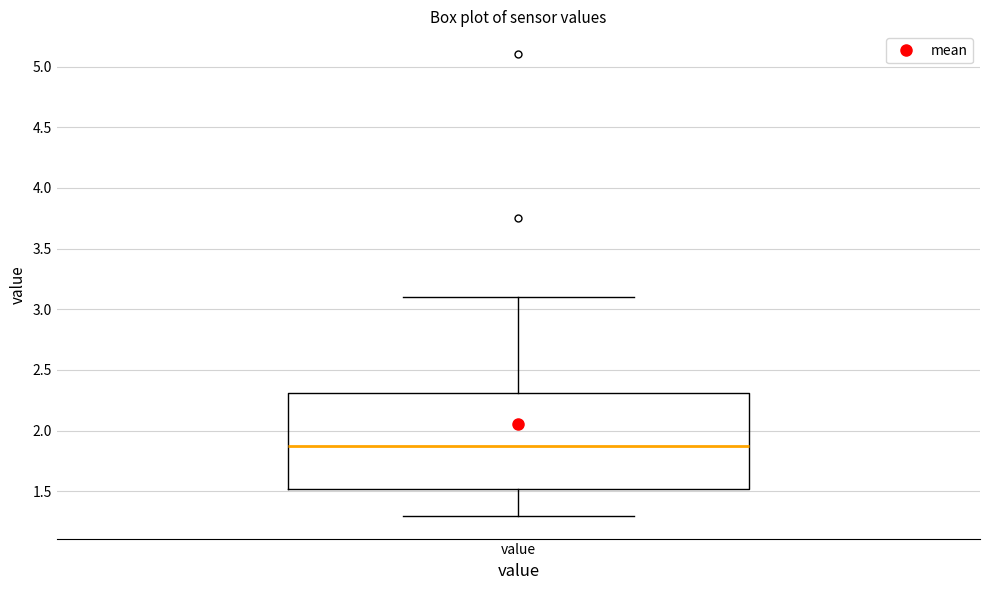

Transcribe this box plot: give where the median line is, the range the box spans, and where the two whiskers end, as read against the y-axis. The values are not printed on the chart, so give them approximately, as read against the axis.

median 1.85, box 1.50 to 2.30, whiskers 1.30 to 3.10